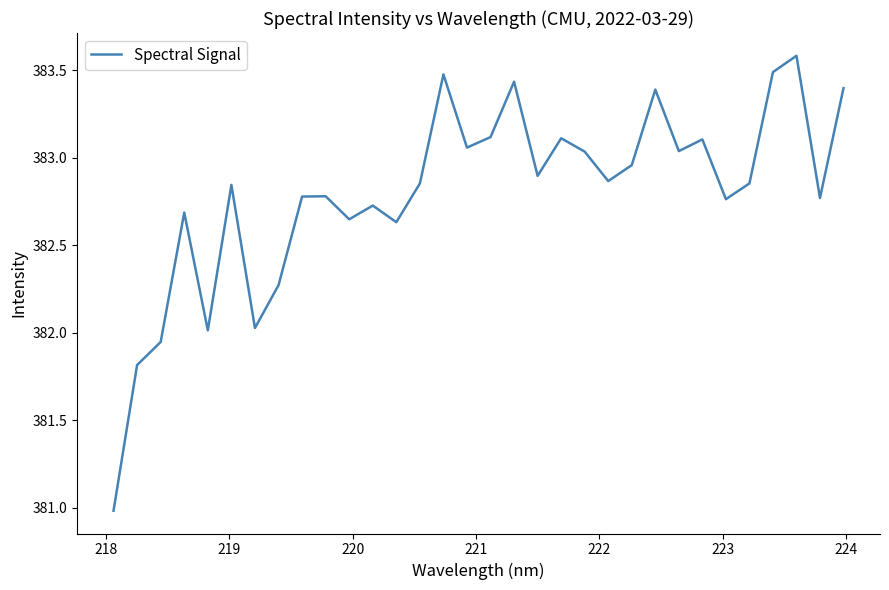

What is the smallest value displayed?

381.0